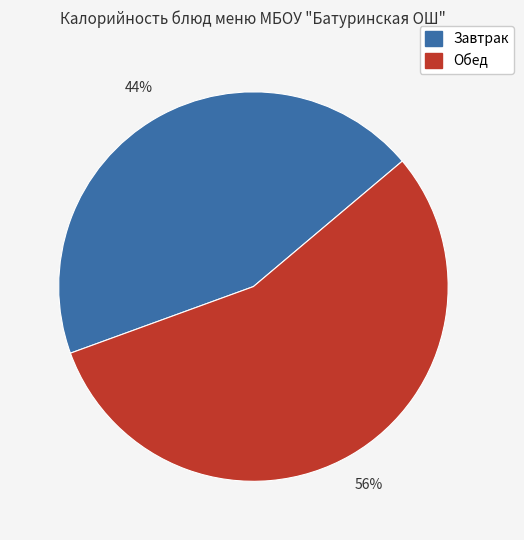

Does any single category account for the majority?

Yes